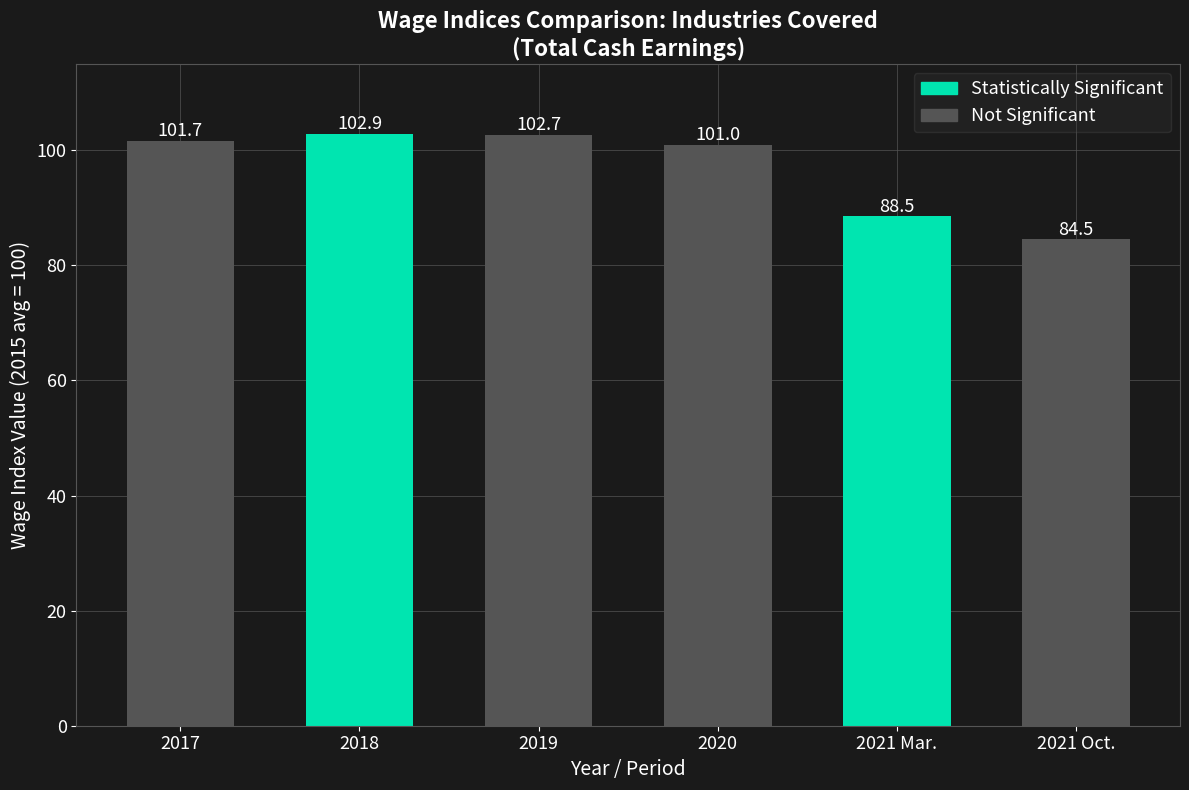

Reading left to right, list all the values displayed in this chart.

2017=101.7	2018=102.9	2019=102.7	2020=101.0	2021 Mar.=88.5	2021 Oct.=84.5